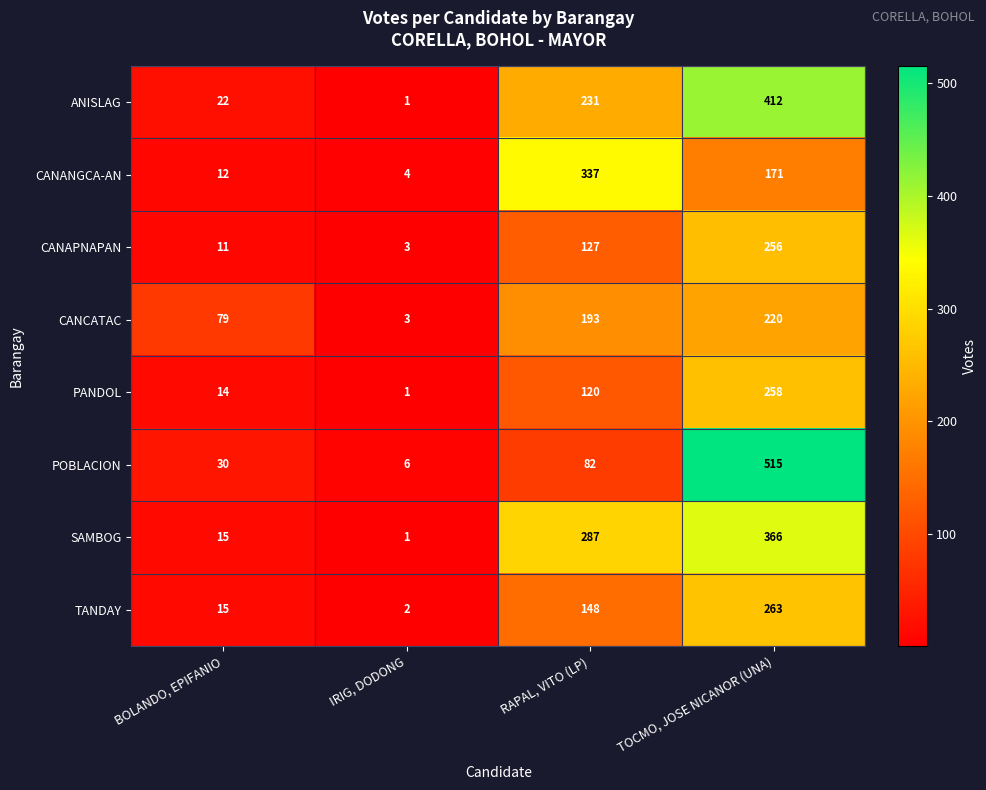

What is the spread (max minus min) of values at IRIG, DODONG?

5